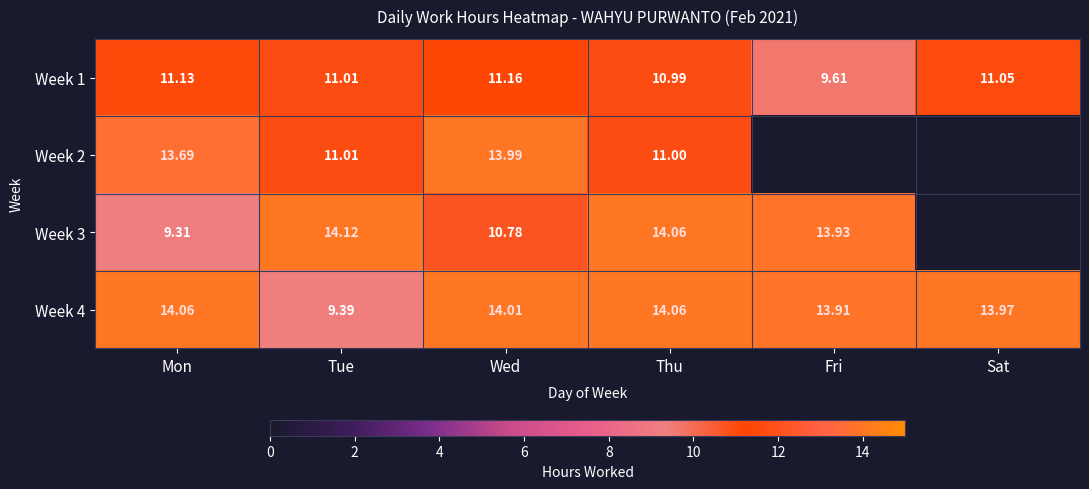

Count the number of data series in this chart.

4